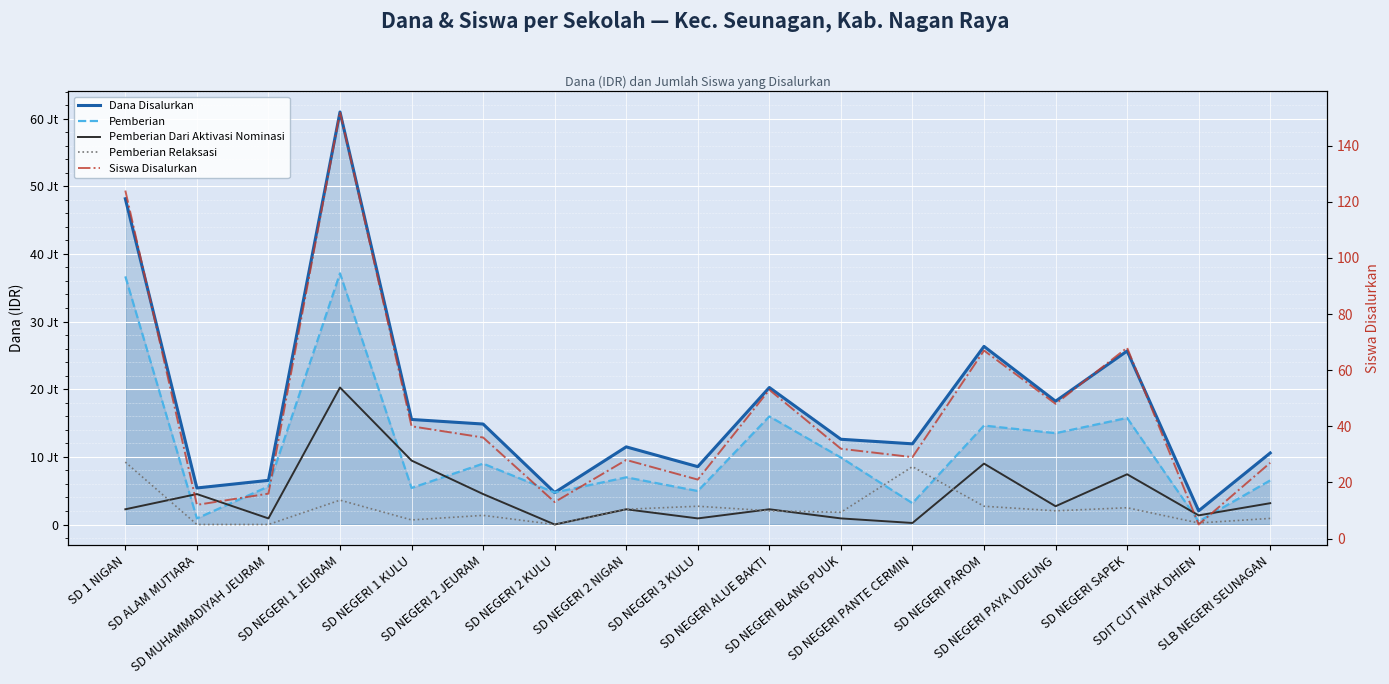

What are all the series names shown in the legend?

Dana Disalurkan, Pemberian, Pemberian Dari Aktivasi Nominasi, Pemberian Relaksasi, Siswa Disalurkan